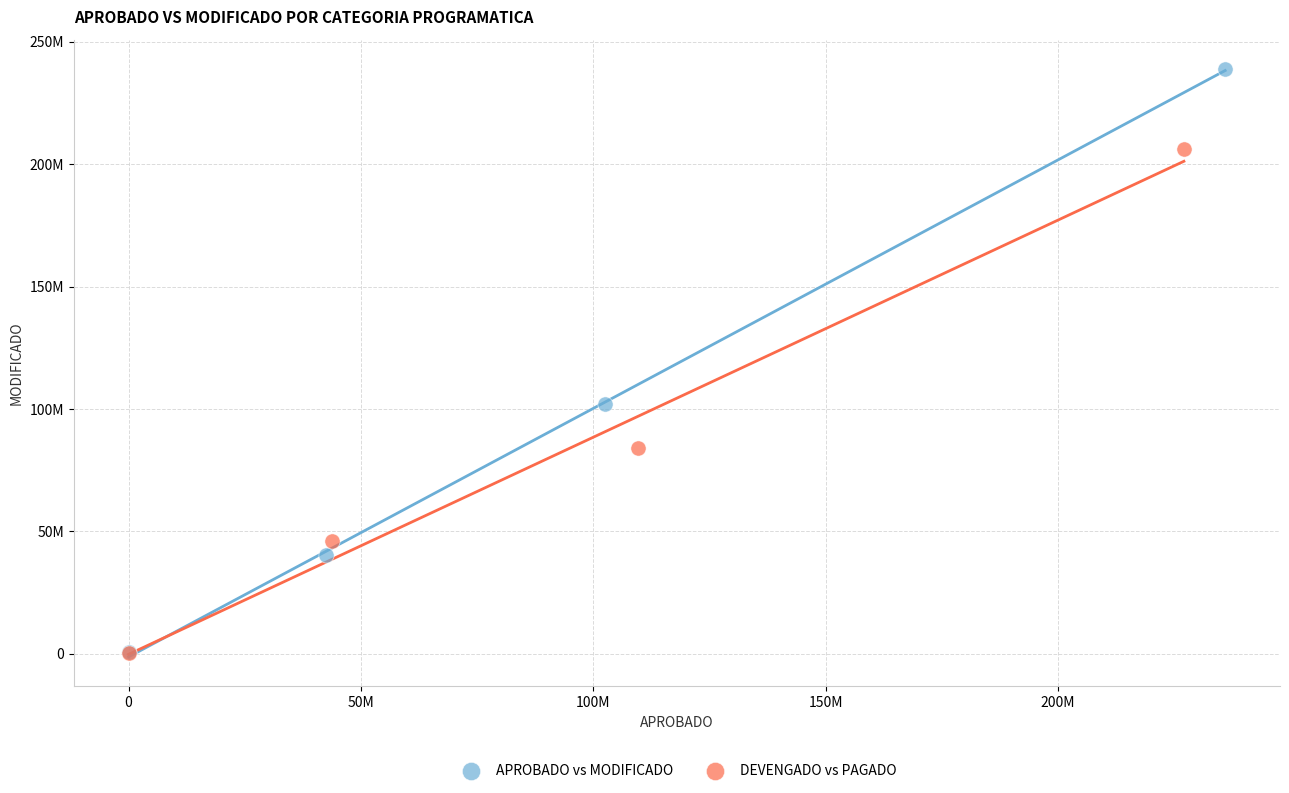

Which series contains the highest Y value?

APROBADO vs MODIFICADO